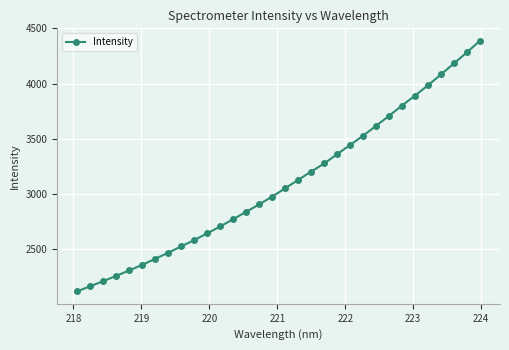

What is the value of the 10th point from the left?

2584.3